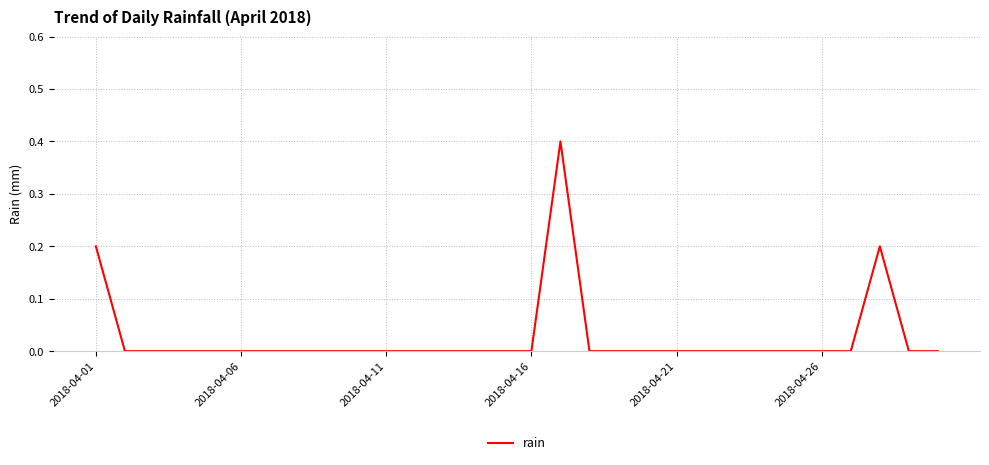

What is the greatest value displayed?

0.4